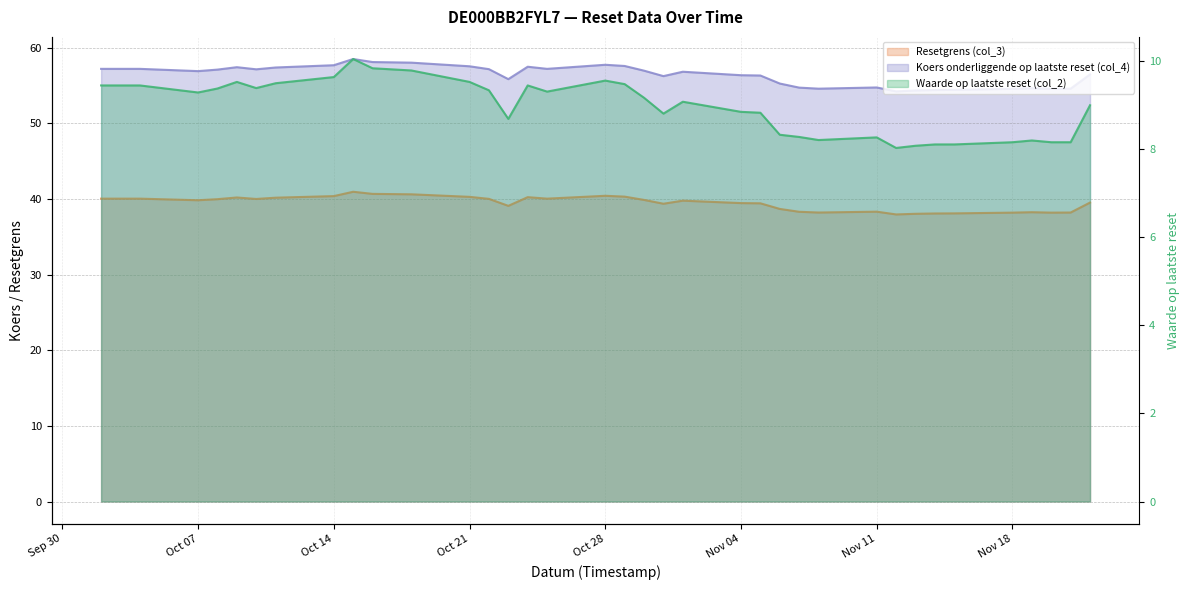

Where is the first local minimum for Resetgrens (col_3)?

Oct 07